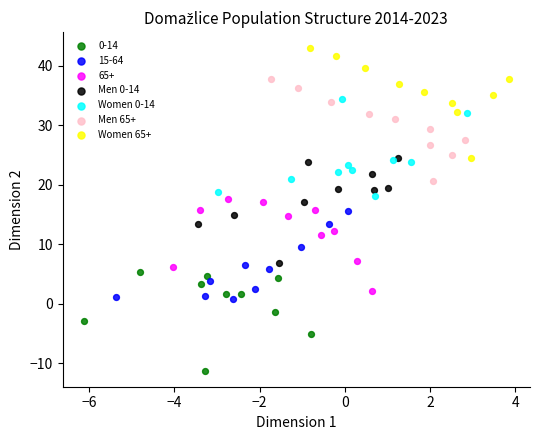

Which series reaches the minimum Y coordinate?

0-14